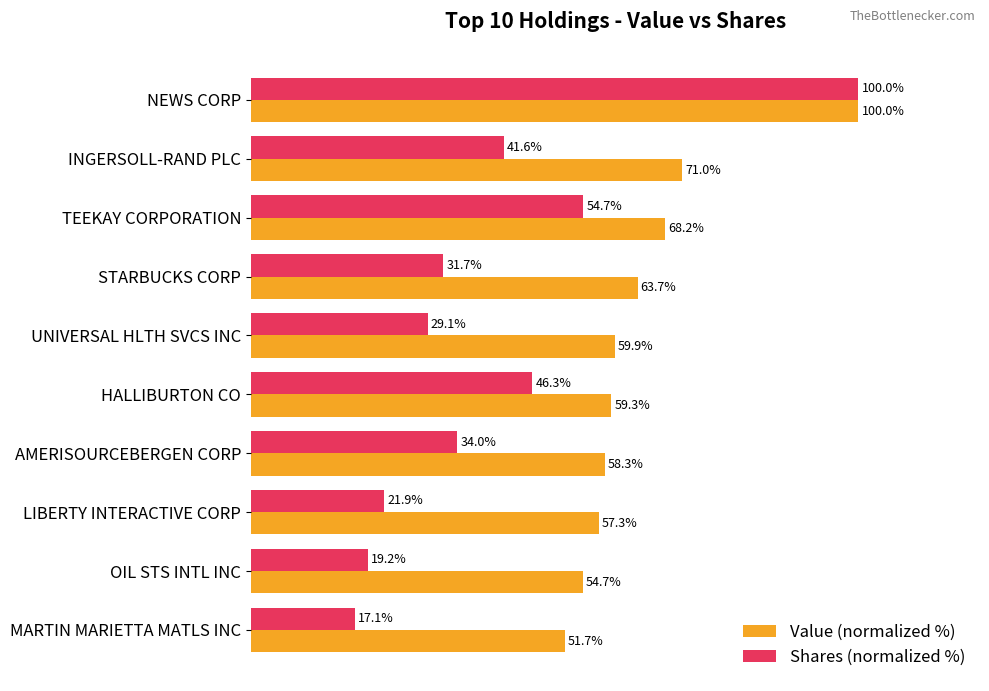

Which series has the widest spread of values?

Shares (normalized %)